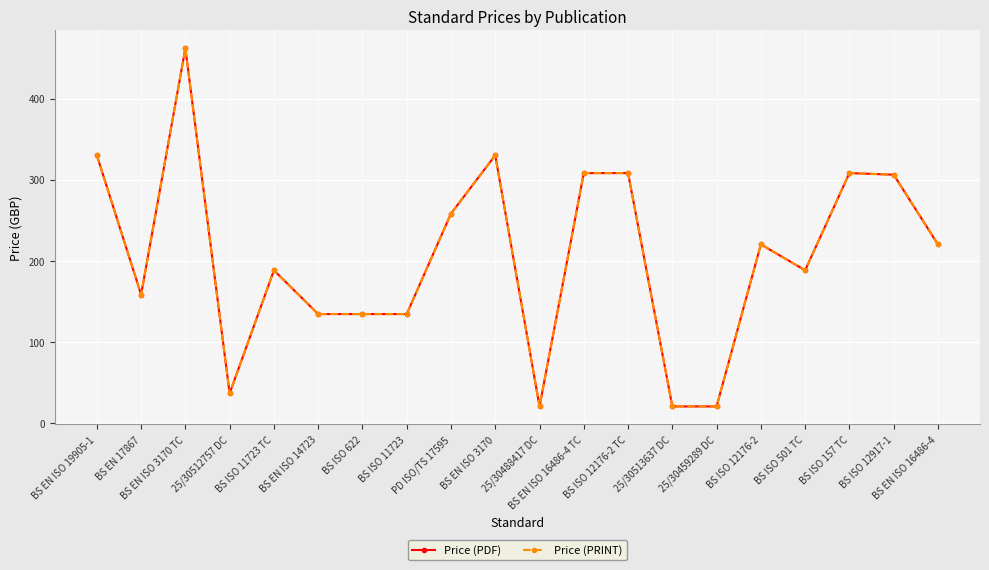

What is the sum of all Price (PDF) values?

4082